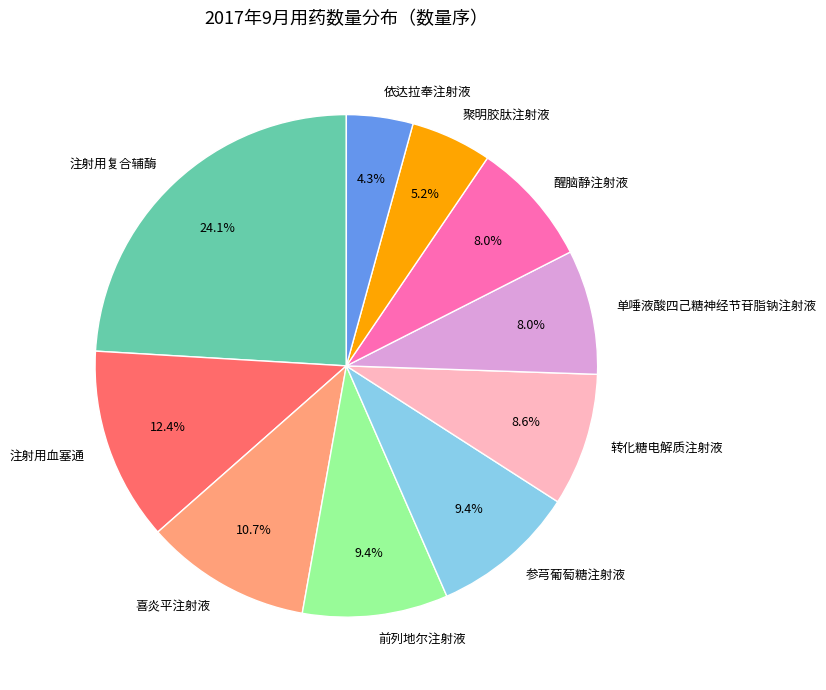

What percentage do 前列地尔注射液 and 单唾液酸四己糖神经节苷脂钠注射液 together represent?

17.4%